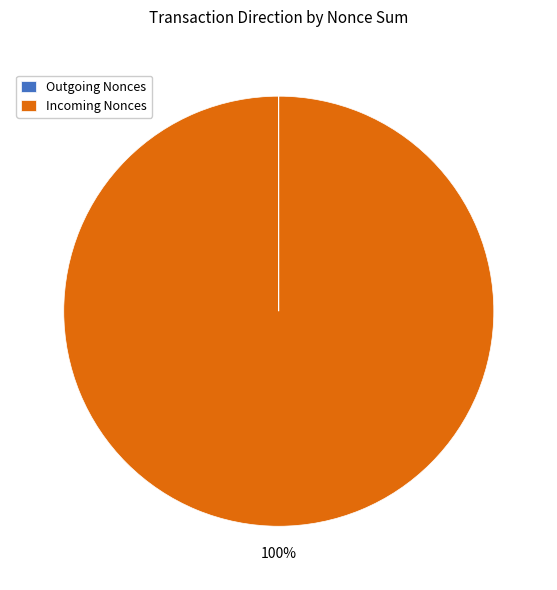

What is the largest slice in the pie chart?

Incoming Nonces